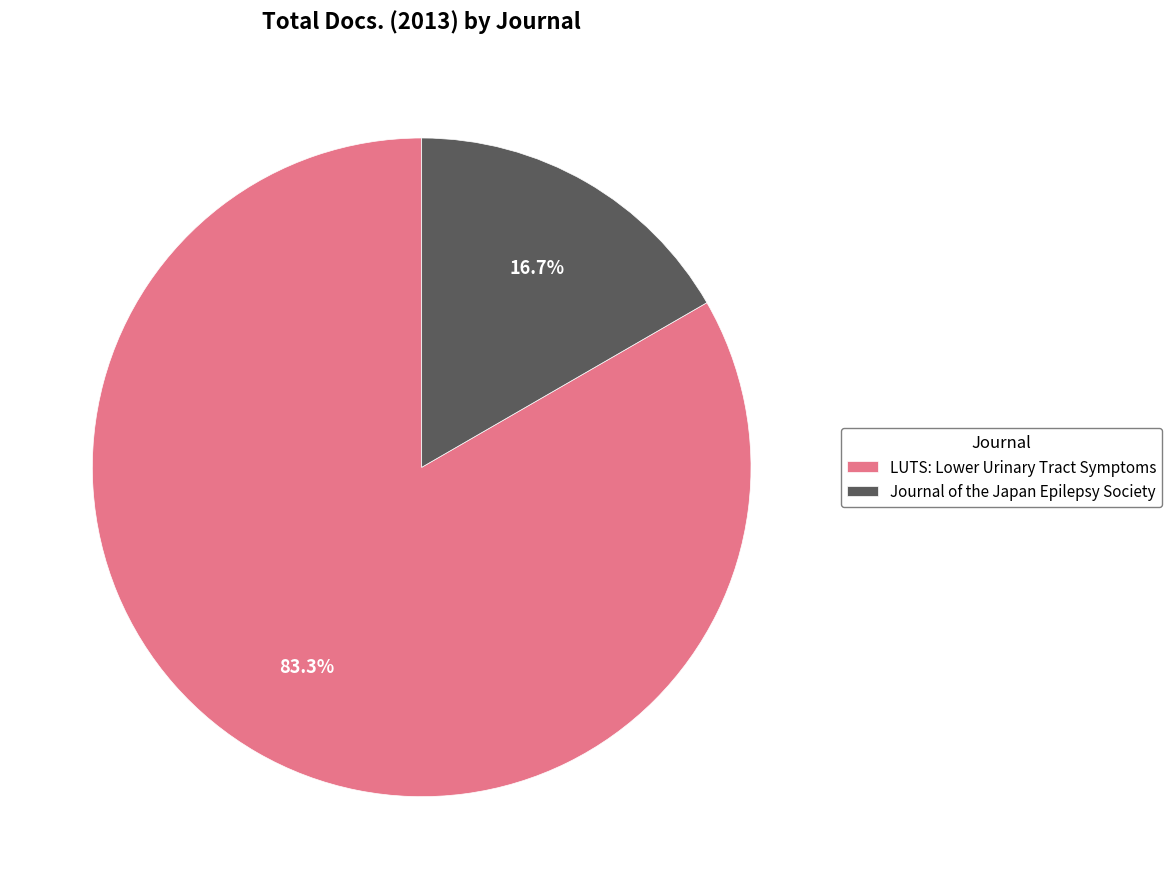

To the nearest percent, what is the difference between the largest and smallest slice percentages?

67%